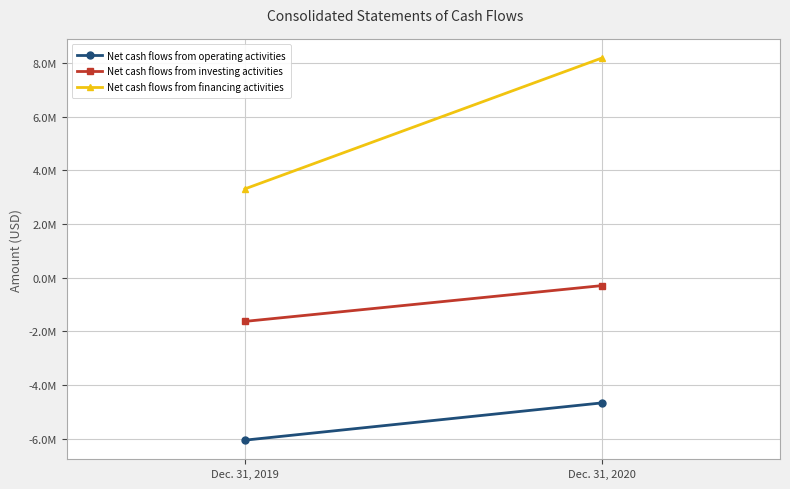

At which category does the chart reach its peak across all series?

Dec. 31, 2020